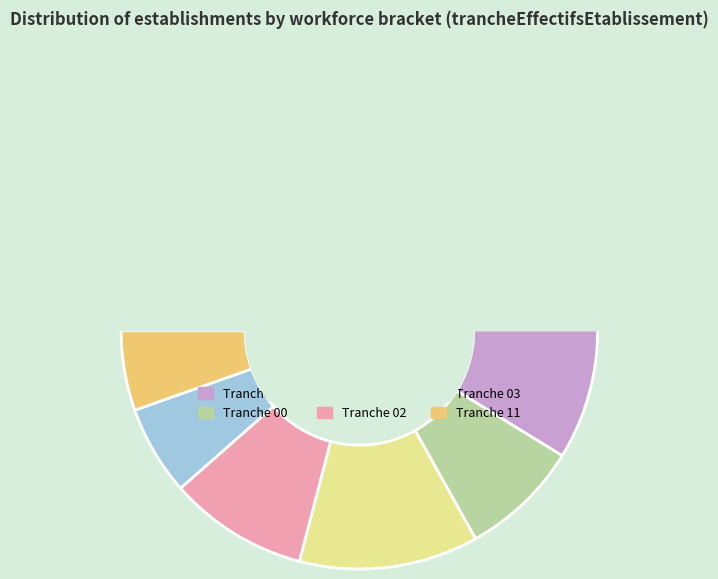

True or false: 02 accounts for 1% of the total.

False